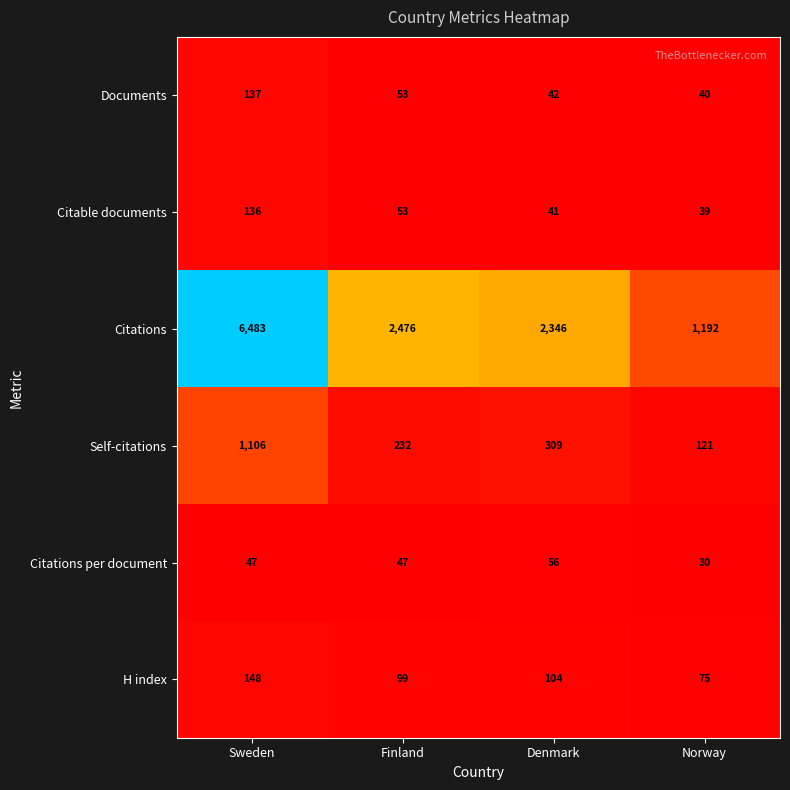

At which label does Citations first exceed 2476?

Sweden